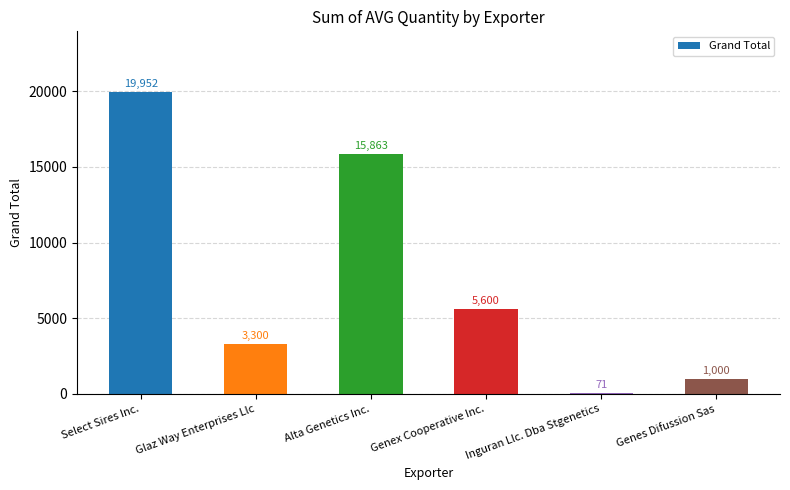

At which label does the data first exceed 5600?

Select Sires Inc.